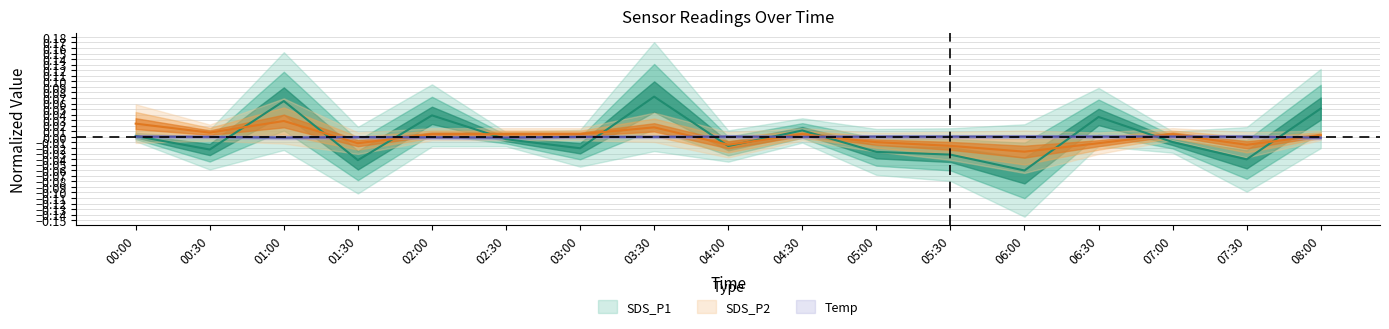

Which label corresponds to the smallest value in the chart?

06:00